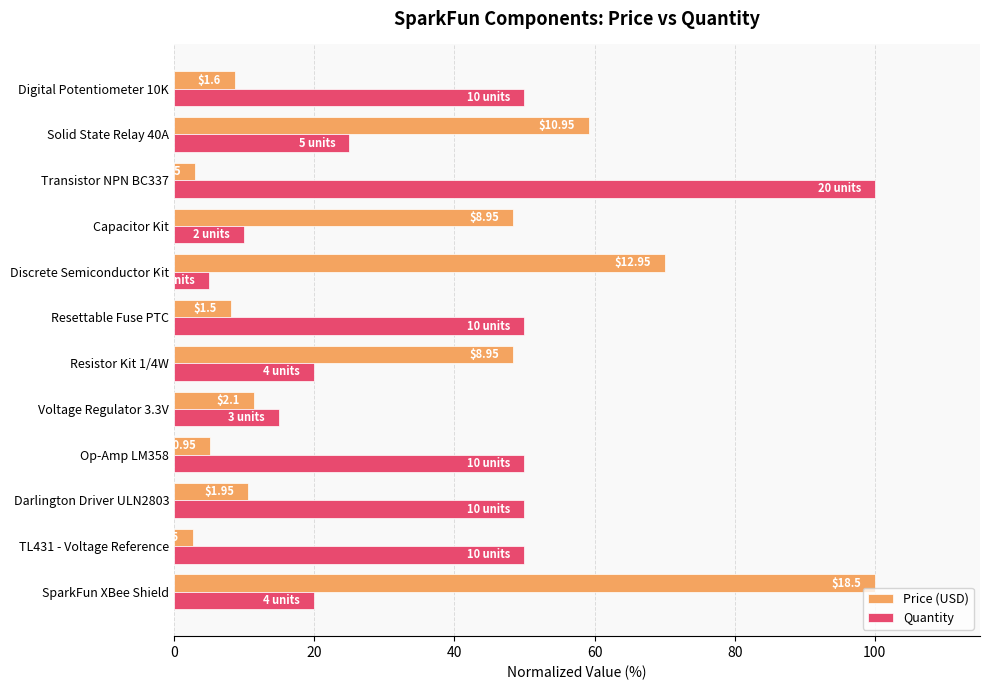

At how many categories does at least one series exceed 22?

11